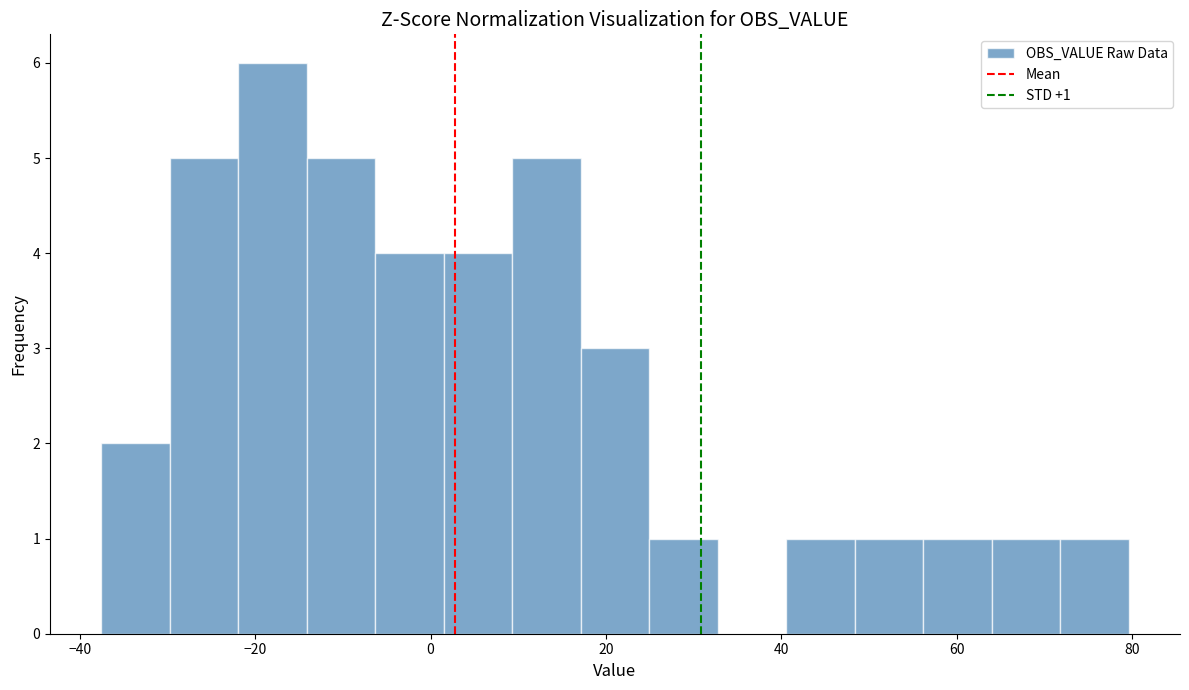

Around what value on the x-axis is the tallest bar? Give the approximate position of its centre, as read against the axis.

-18